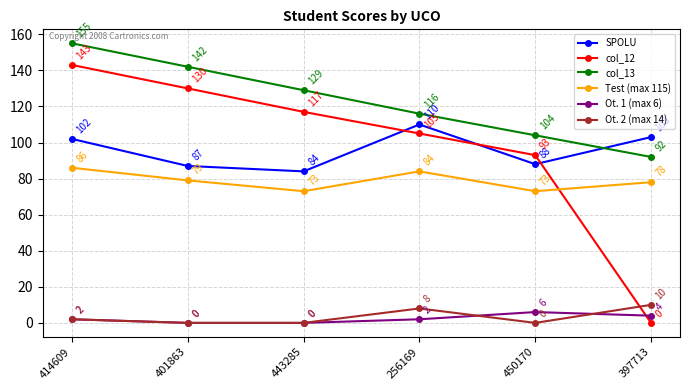

Between 443285 and 450170, which series saw the biggest shift?

col_13